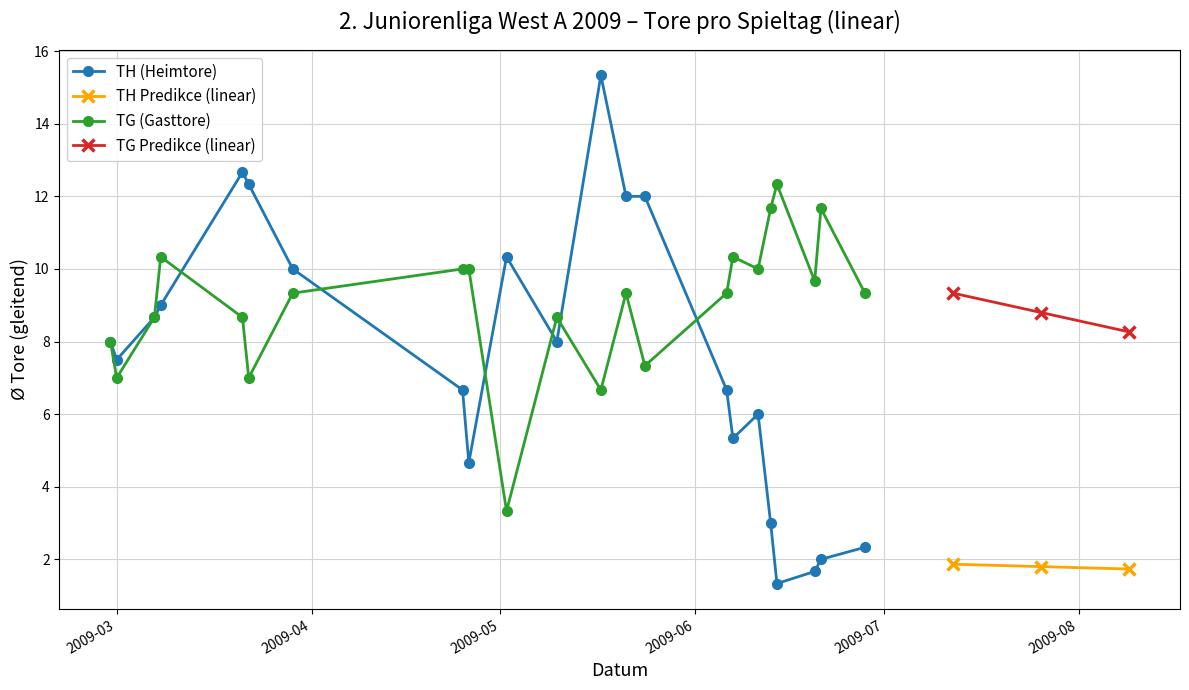

Where does the TG series first go above 8?

2